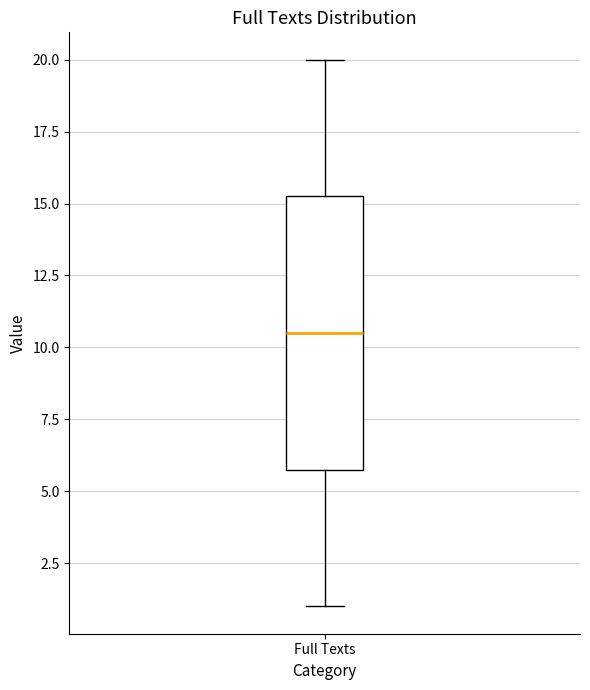

Read this box plot against the y-axis: the position of the median line, the range covered by the box, and the ends of both whiskers. The values are not printed on the chart, so give them approximately, as read against the axis.

median 10.5, box 6.0 to 15.5, whiskers 1.0 to 20.0